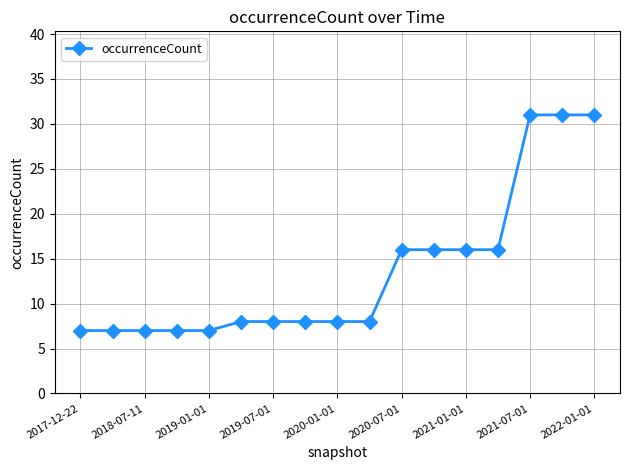

What is the minimum value shown in the chart?

7